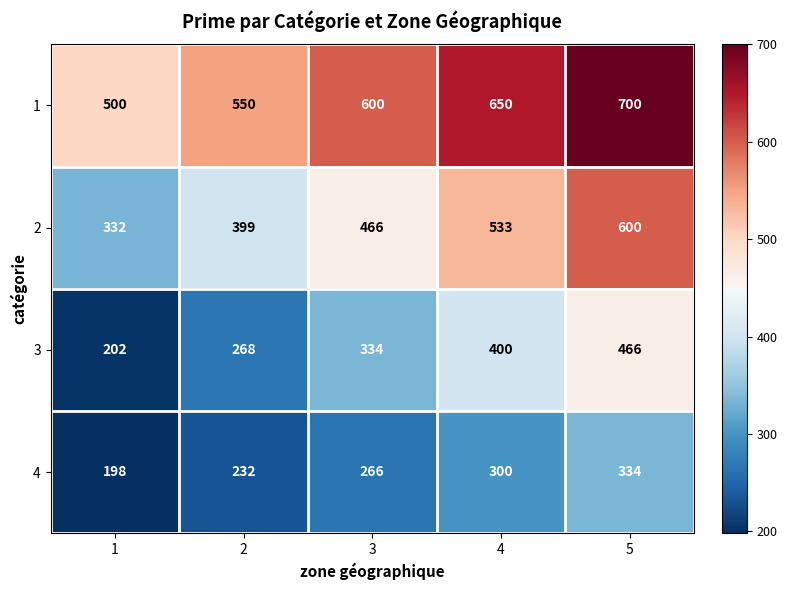

What is the total value across all series at 5?

2100